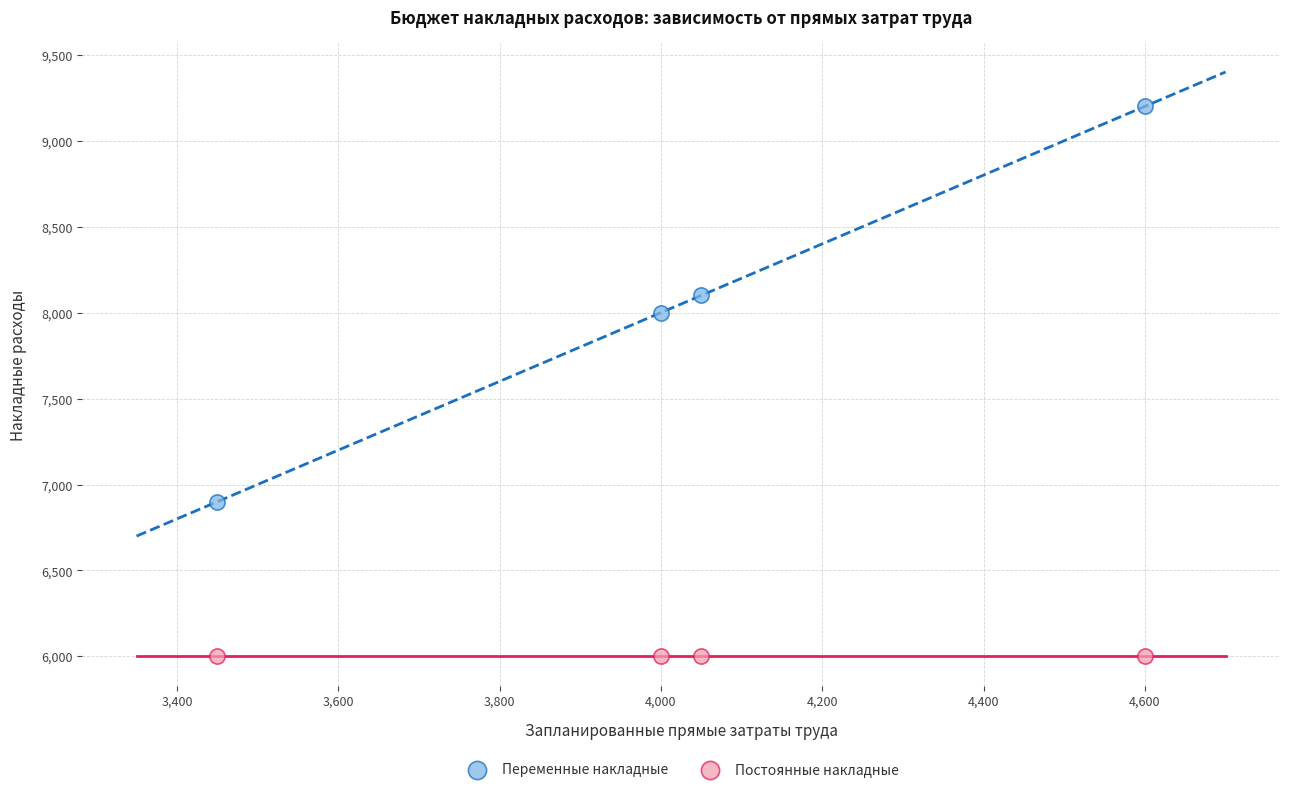

What are all the series names shown in the legend?

Переменные накладные, Постоянные накладные